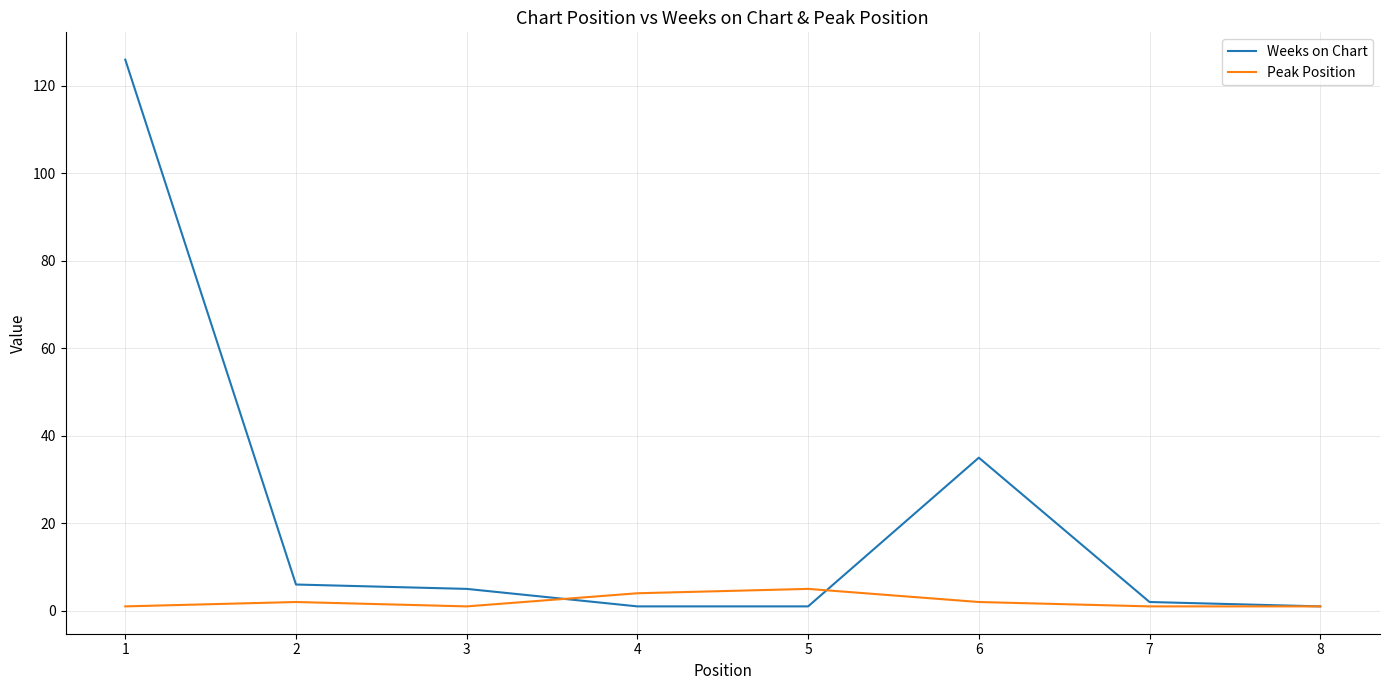

What is the highest value of the Weeks on Chart series?

126